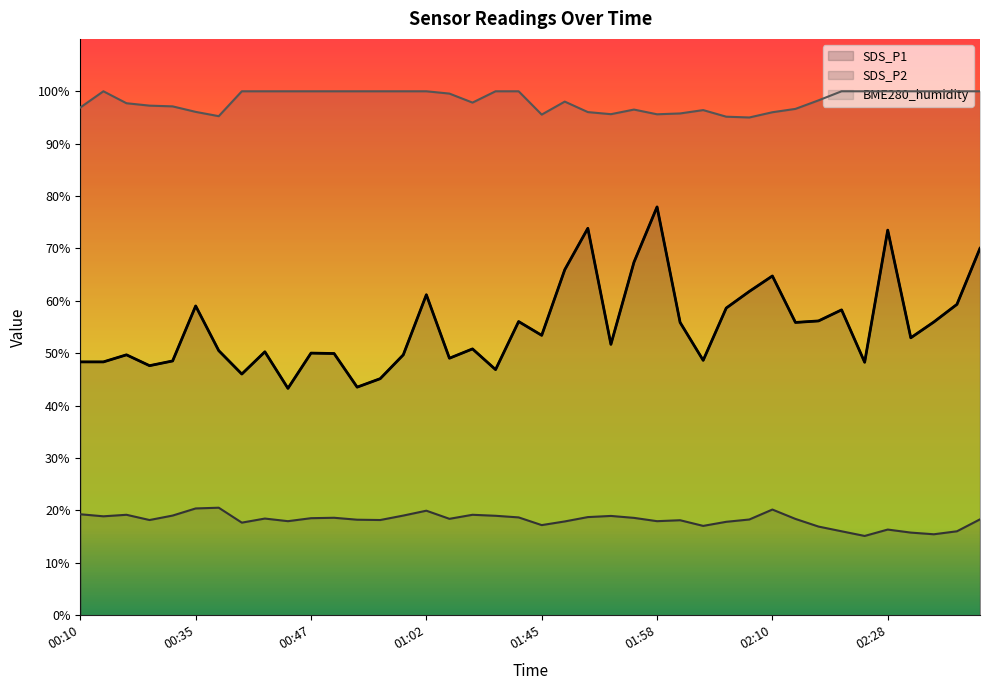

True or false: BME280_humidity has more than 0 interior local peaks.

True